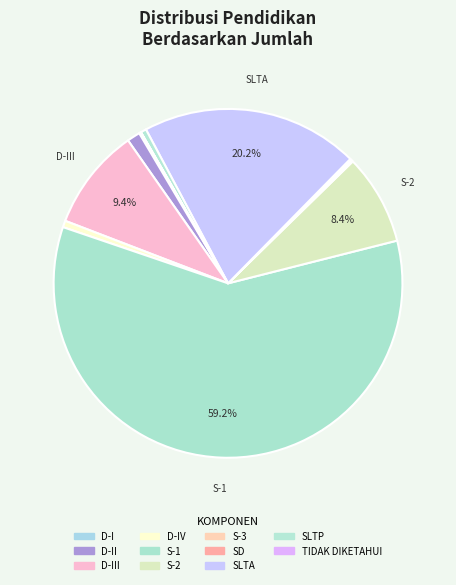

What is the change in value from D-I to S-1?

+27711